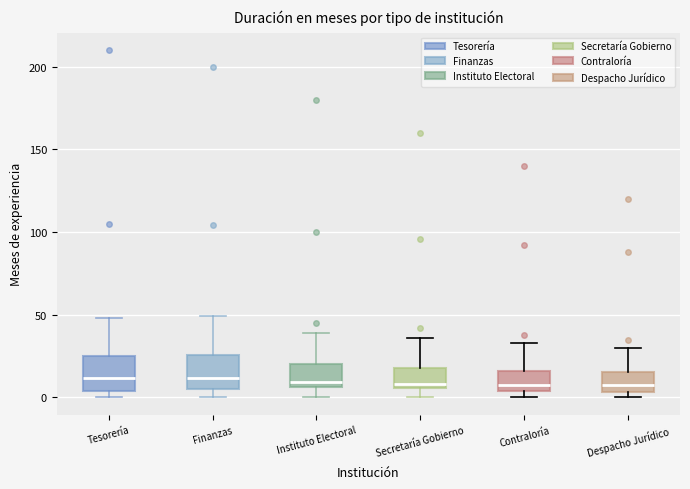

Reading left to right, read every box against the y-axis: the position of its median line, the range the box covers, and the ends of its whiskers. The values are not printed on the chart, so give them approximately, as read against the axis.

Tesorería: median 10, box 5 to 25, whiskers 0 to 50
Finanzas: median 10, box 5 to 25, whiskers 0 to 50
Instituto Electoral: median 10, box 5 to 20, whiskers 0 to 40
Secretaría Gobierno: median 10, box 5 to 20, whiskers 0 to 35
Contraloría: median 10, box 5 to 15, whiskers 0 to 35
Despacho Jurídico: median 10, box 5 to 15, whiskers 0 to 30